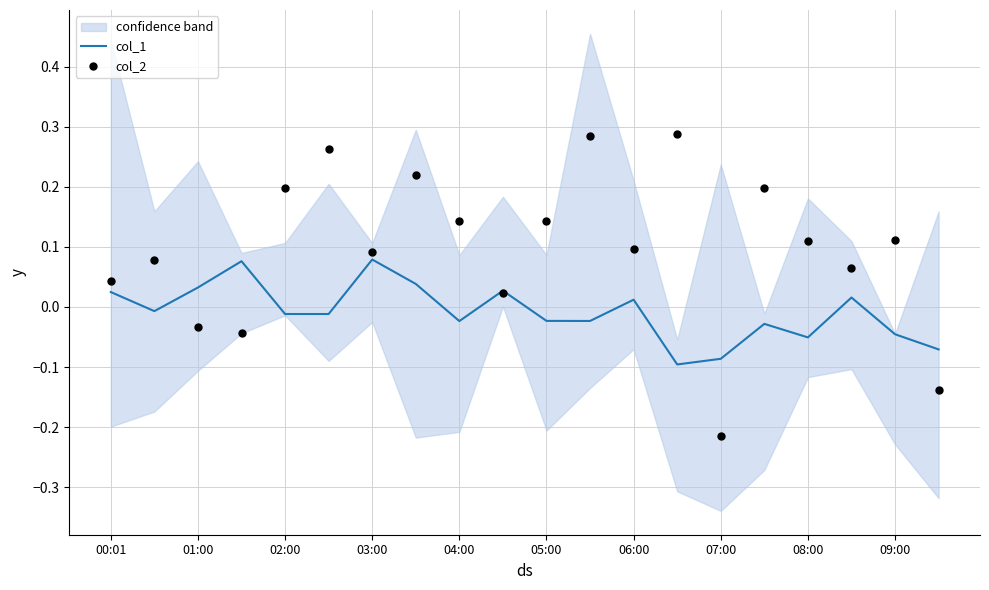

What are all the series names shown in the legend?

col_1, col_2